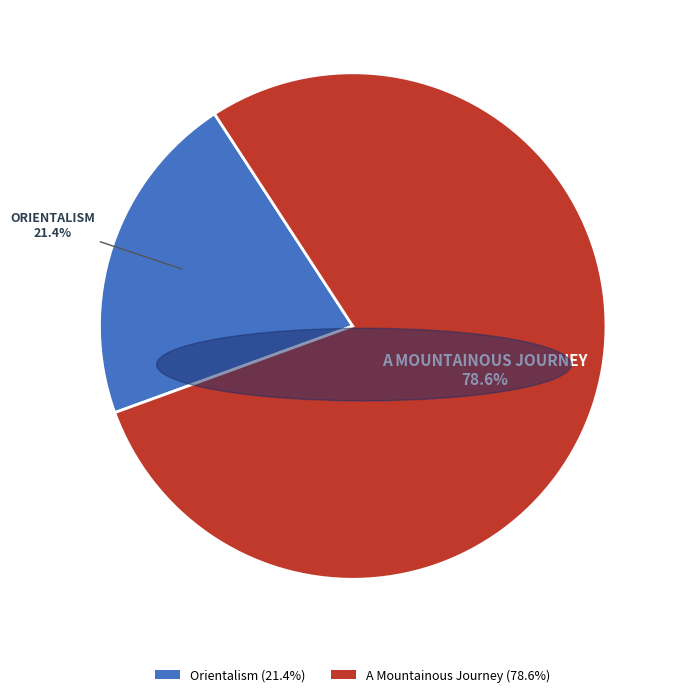

To the nearest percent, what is the average slice percentage?

50%